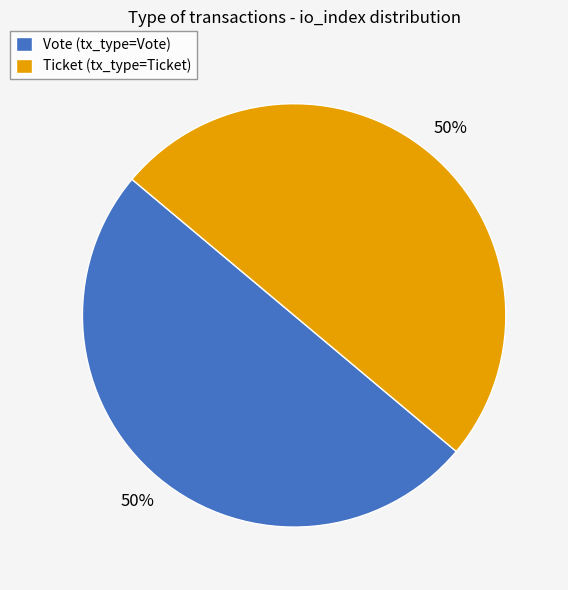

To the nearest percent, what is the difference between the largest and smallest slice percentages?

0%